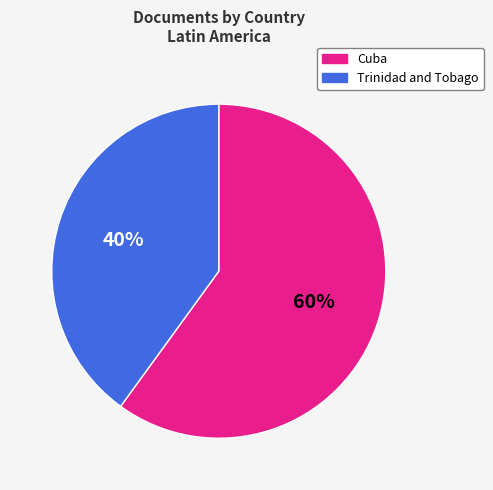

To the nearest percent, what portion does Trinidad and Tobago represent?

40%